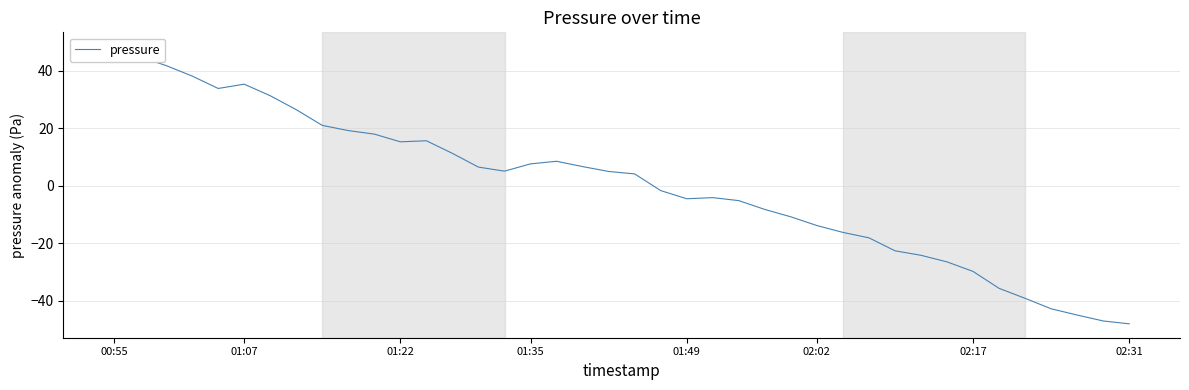

How many data points does each series have?

40